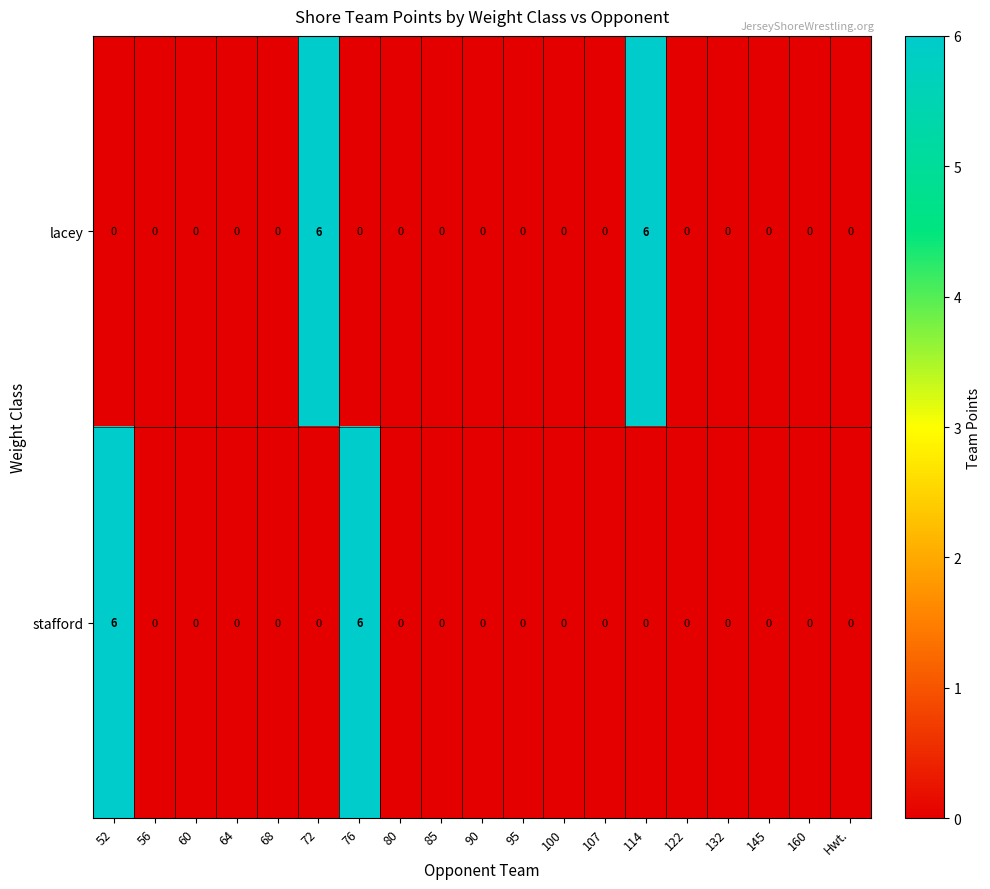

At how many categories does at least one series exceed 4?

4